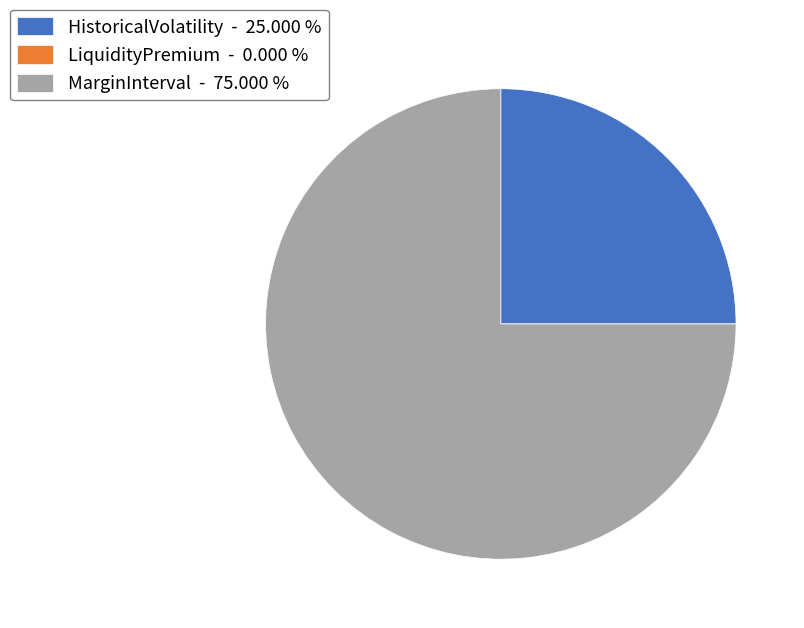

Does MarginInterval - 75.000 % account for over 50% of the chart?

Yes